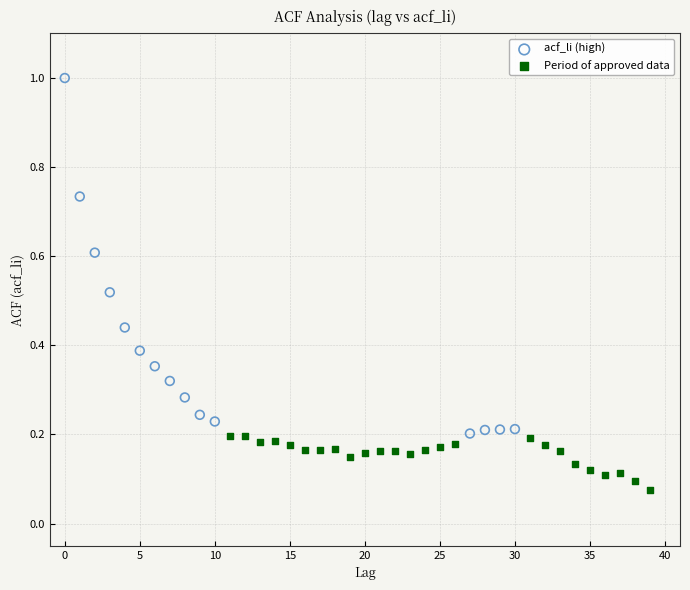

Which series reaches the minimum Y coordinate?

Period of approved data